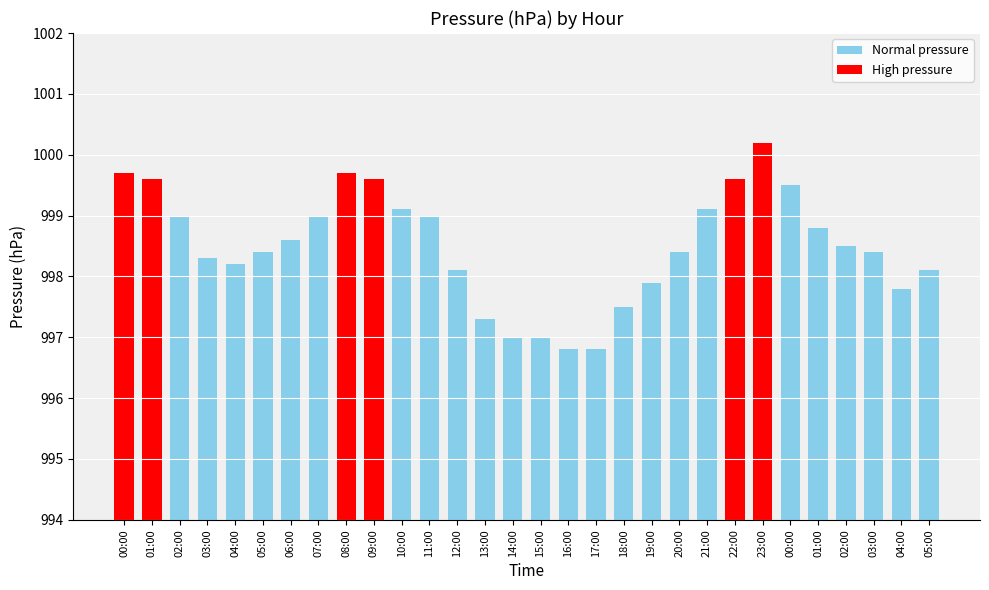

What is the difference between the maximum and minimum values?

3.4